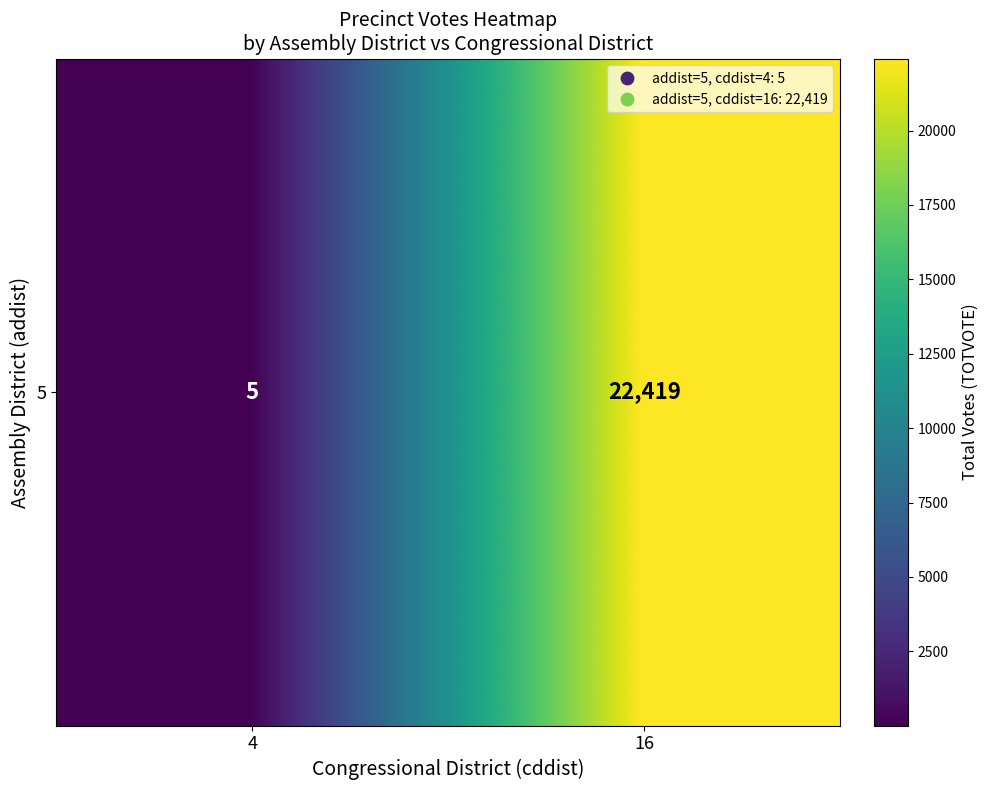

What is the change in value from 4 to 16?

+22414